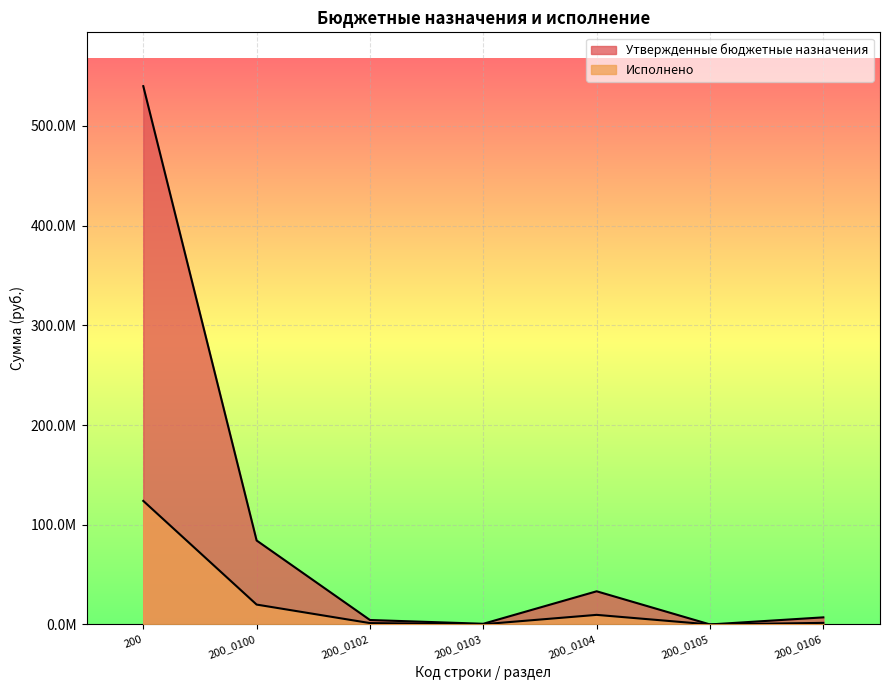

True or false: Исполнено and Утвержденные бюджетные назначения intersect in this chart.

False